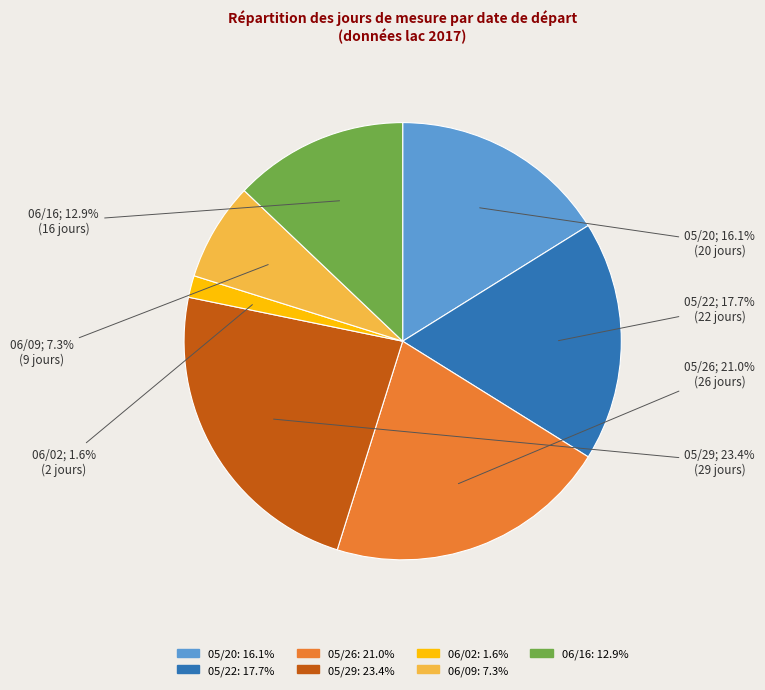

How many segments does this pie chart have?

7